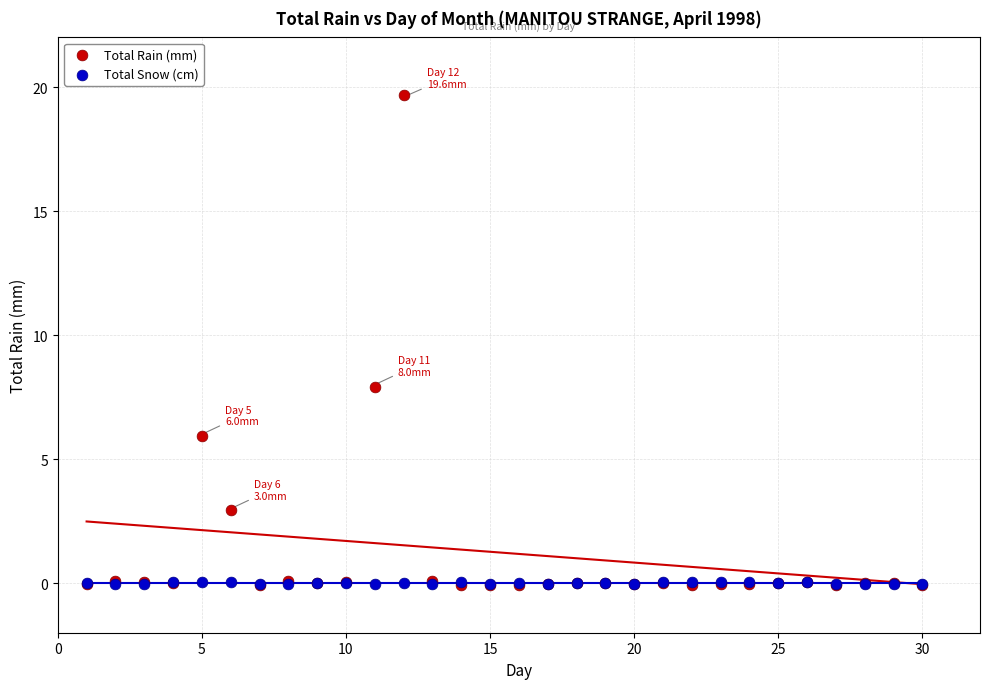

In the Total Rain (mm) series, what Y value is closest to 9?

7.9